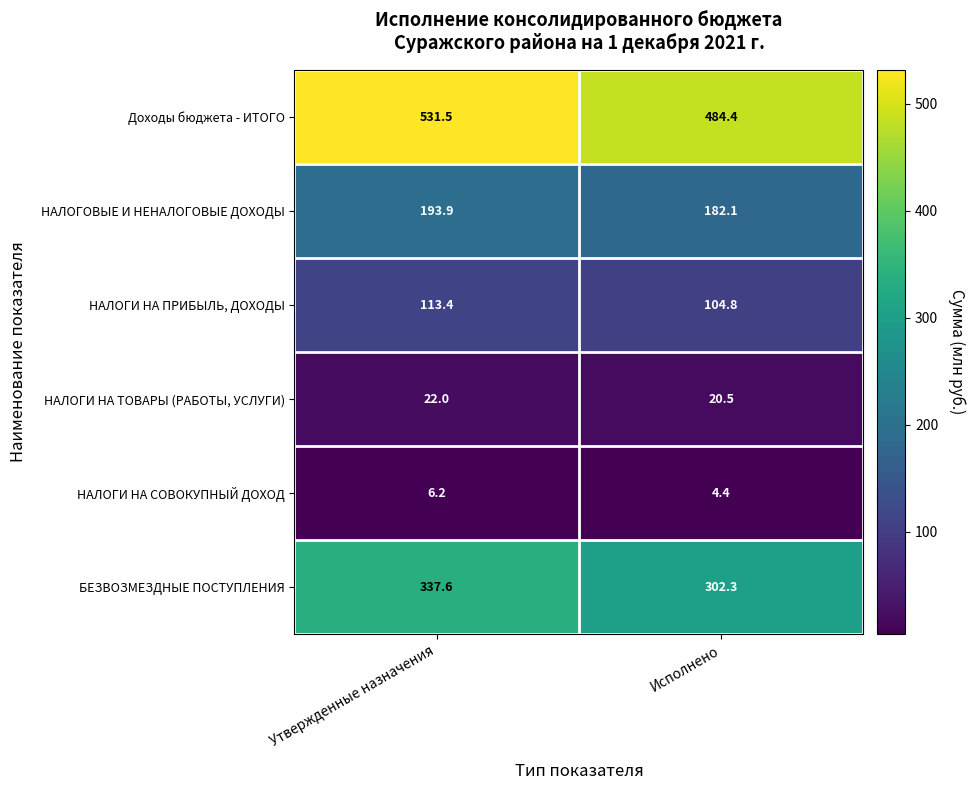

Rank the series by their maximum value, from lowest to highest.

НАЛОГИ НА СОВОКУПНЫЙ ДОХОД, НАЛОГИ НА ТОВАРЫ (РАБОТЫ, УСЛУГИ), НАЛОГИ НА ПРИБЫЛЬ, ДОХОДЫ, НАЛОГОВЫЕ И НЕНАЛОГОВЫЕ ДОХОДЫ, БЕЗВОЗМЕЗДНЫЕ ПОСТУПЛЕНИЯ, Доходы бюджета - ИТОГО